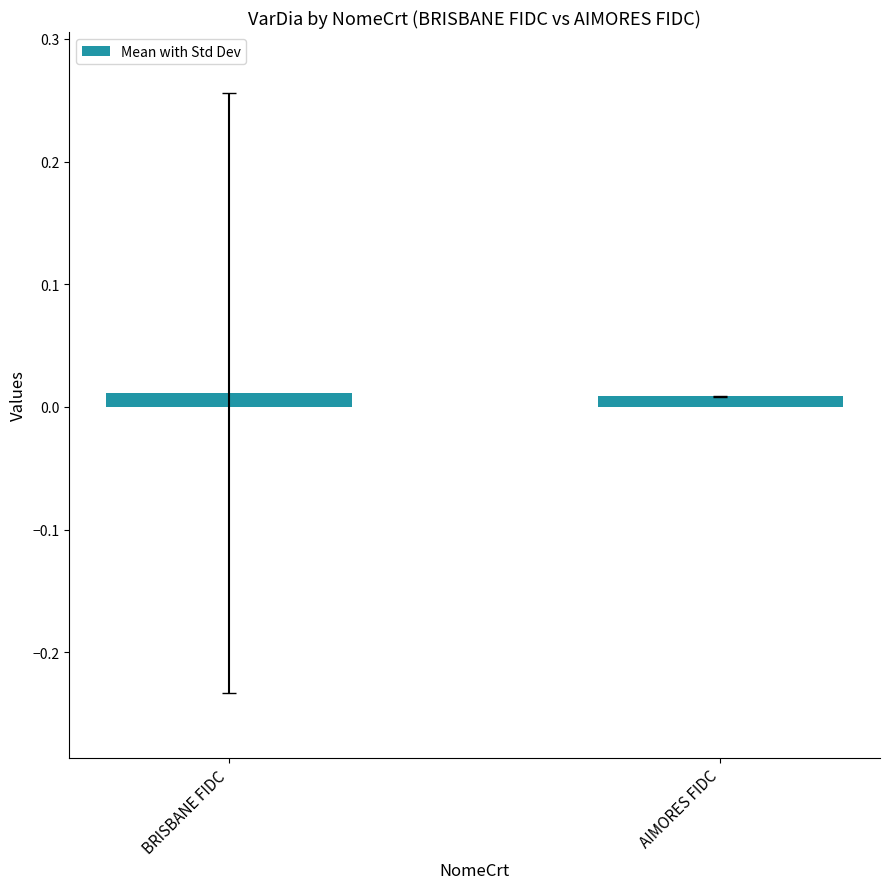

What is the label of the 2nd bar from the left?

AIMORES FIDC